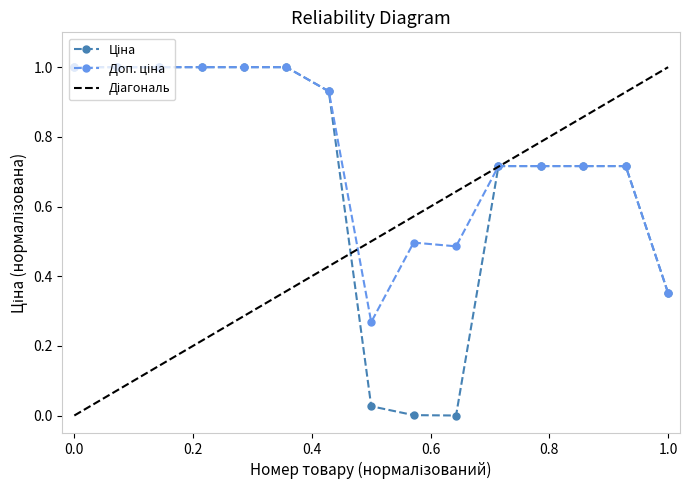

True or false: Доп. ціна and Ціна intersect in this chart.

False